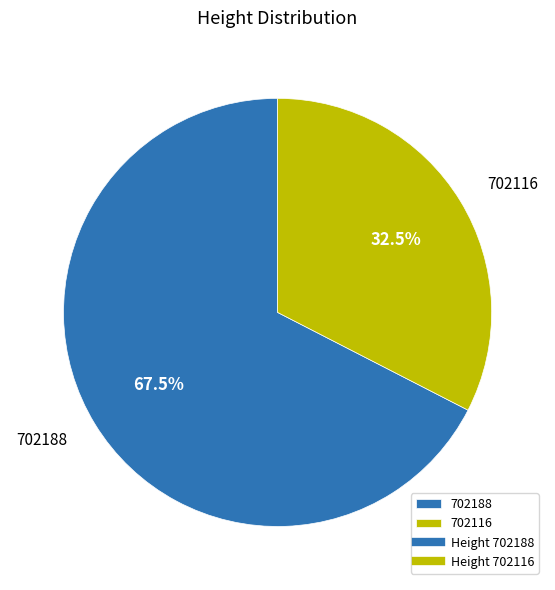

To the nearest percent, what is the difference between the largest and smallest slice percentages?

35%